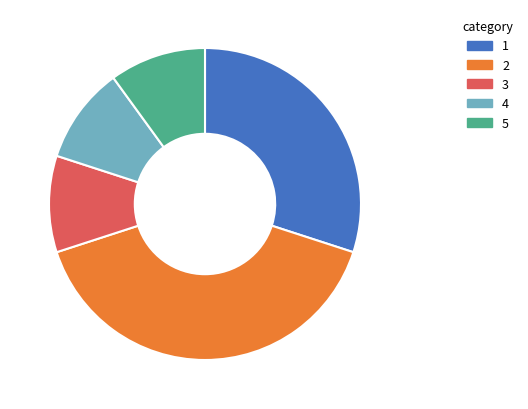

Does any single category account for the majority?

No